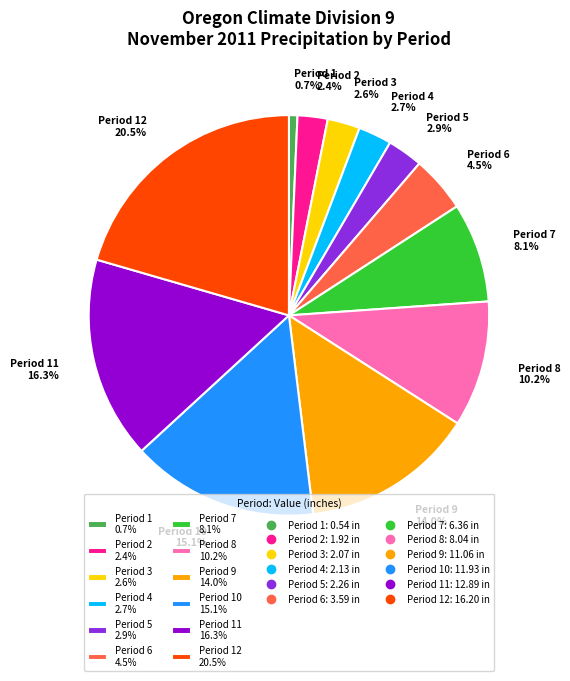

Is Period 11 16.3% the majority of the pie?

No